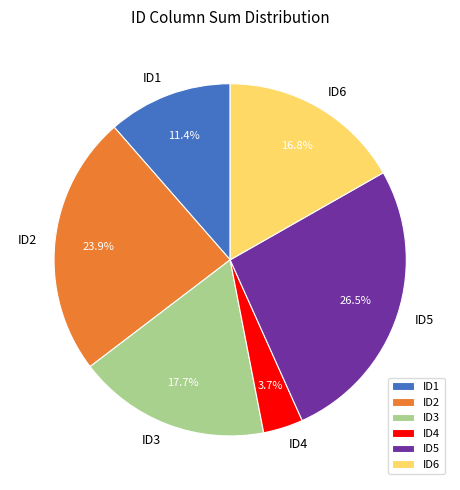

What percentage do ID2 and ID6 together represent?

40.7%